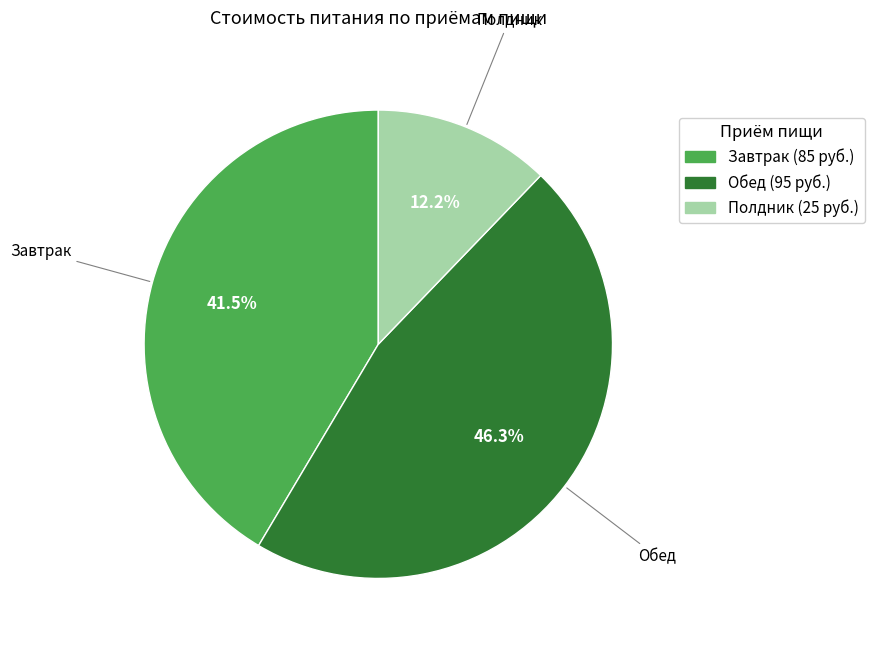

To the nearest percent, what portion does Полдник represent?

12%